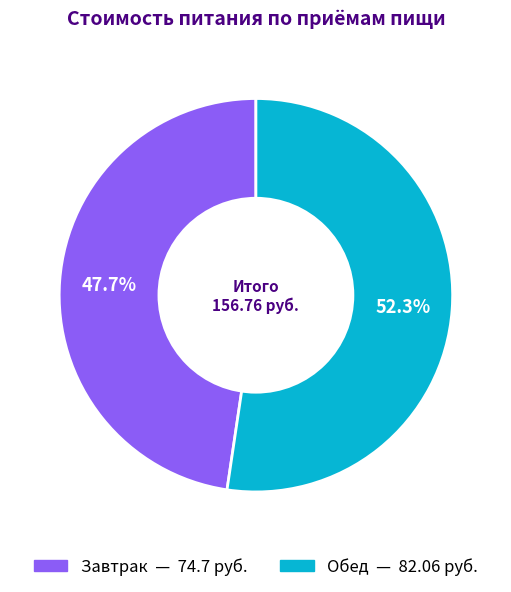

What is the ratio of the value at Завтрак to the value at Обед?

0.9